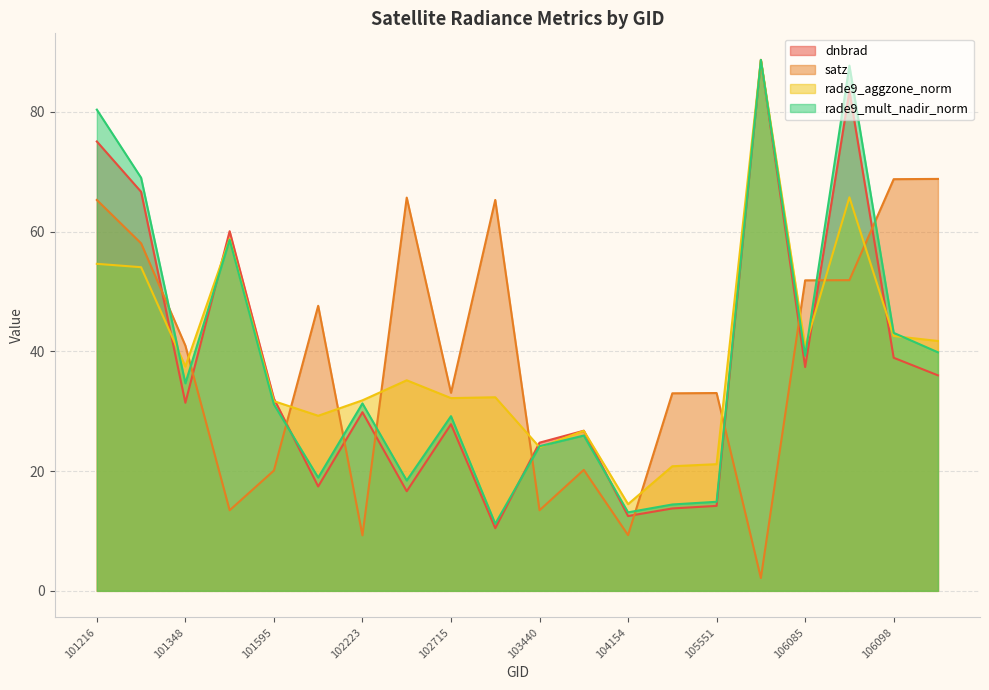

What is the highest value of the rade9_aggzone_norm series?

88.7